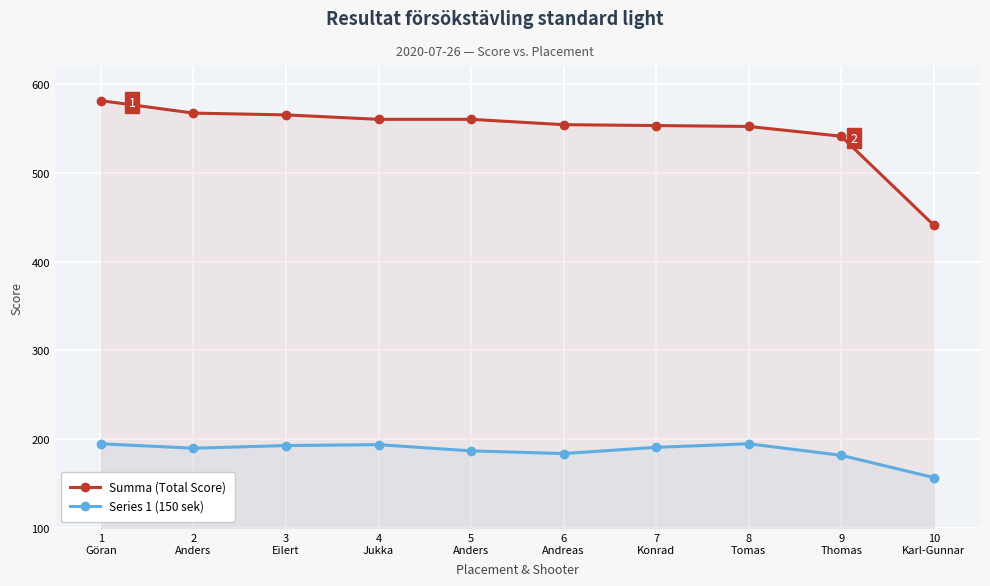

What position from the left is 4
Jukka?

4